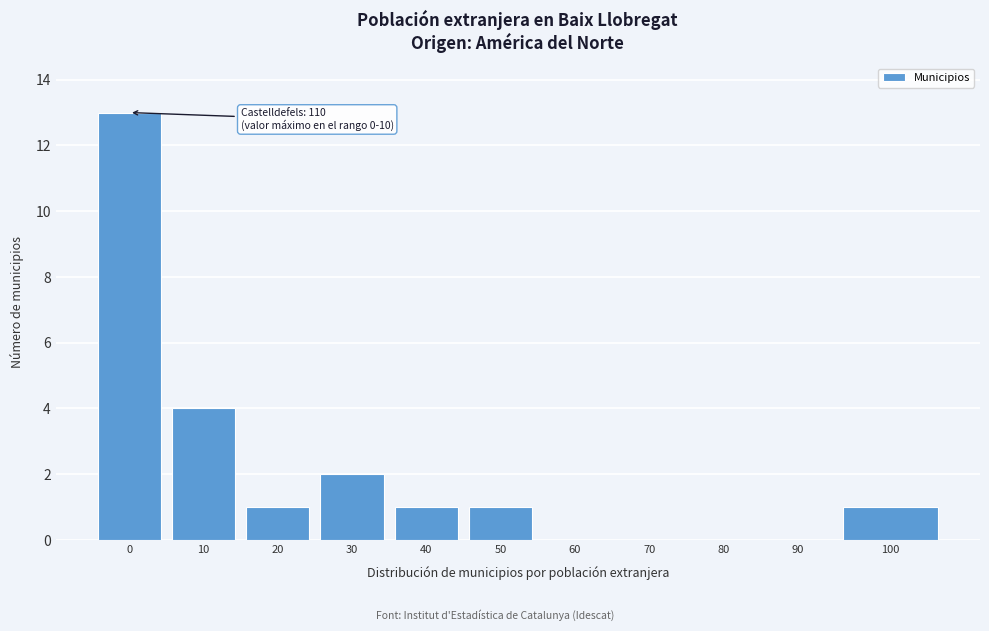

Reading left to right, extract all data points from this chart.

0=13	10=4	20=1	30=2	40=1	50=1	60=0	70=0	80=0	90=0	100=1